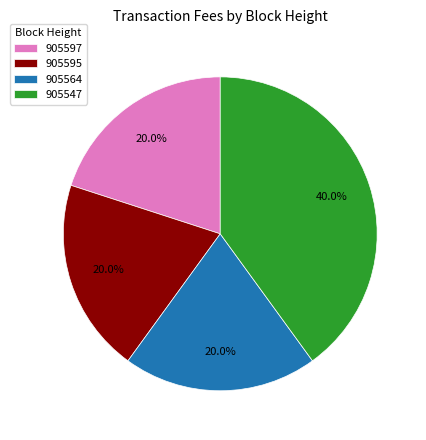

To the nearest percent, what portion does 905547 represent?

40%